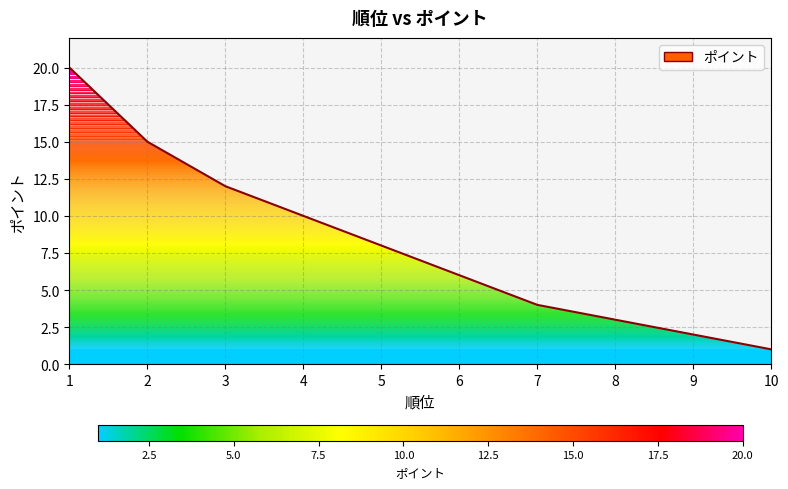

What is the maximum value shown in the chart?

20